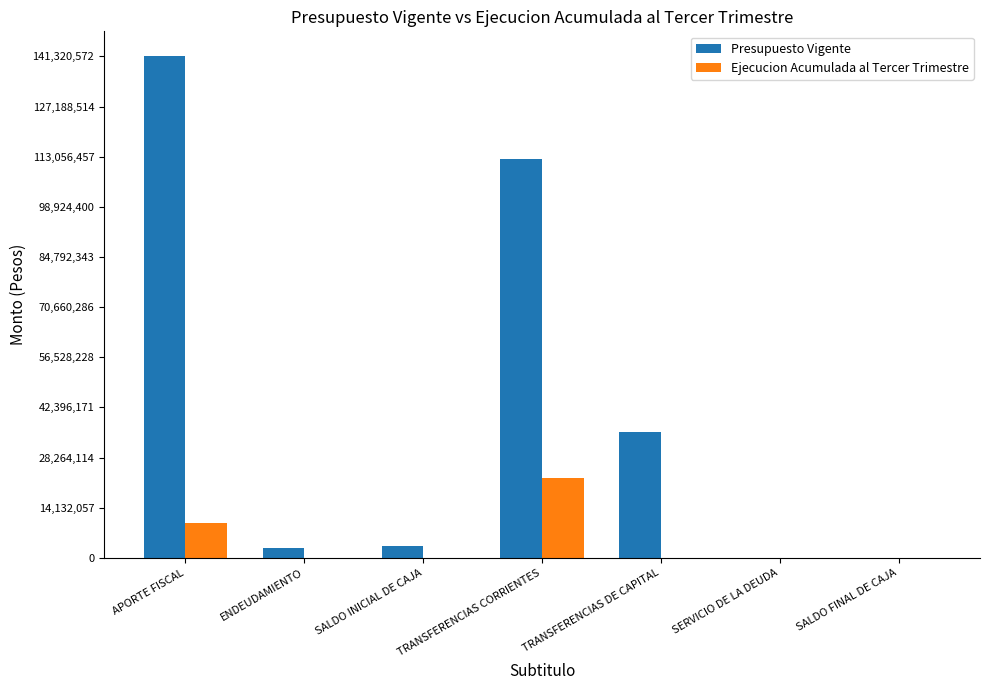

How many groups of bars are there?

7